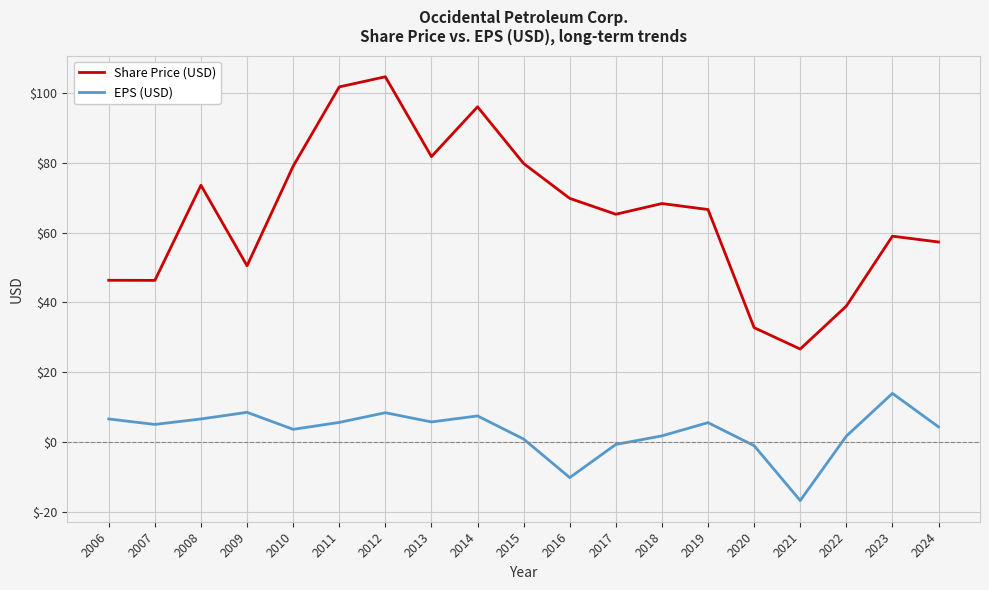

Count the number of data series in this chart.

2